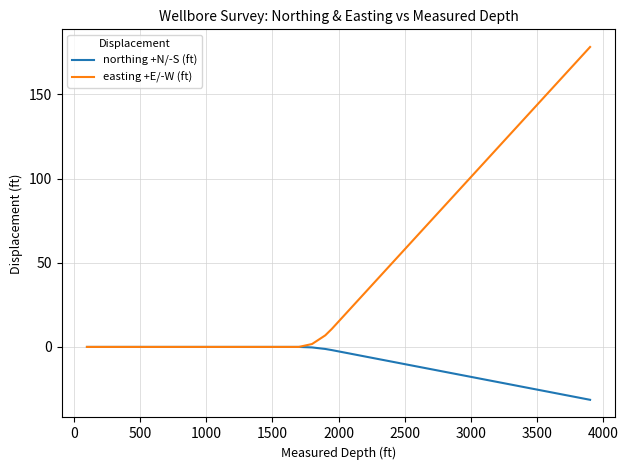

Which series has the largest total across all categories?

easting +E/-W (ft)